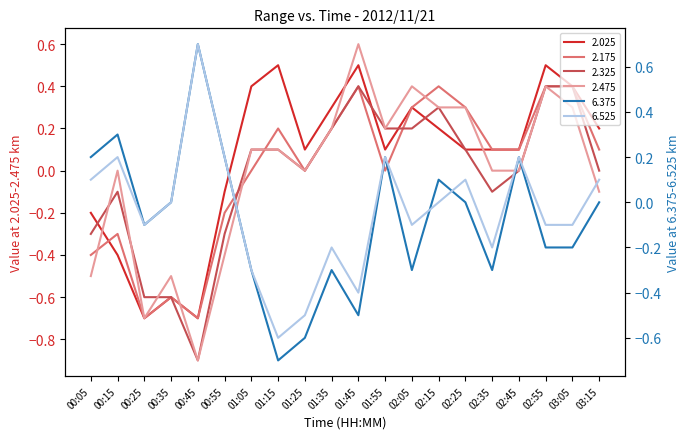

How many lines are shown in the chart?

6